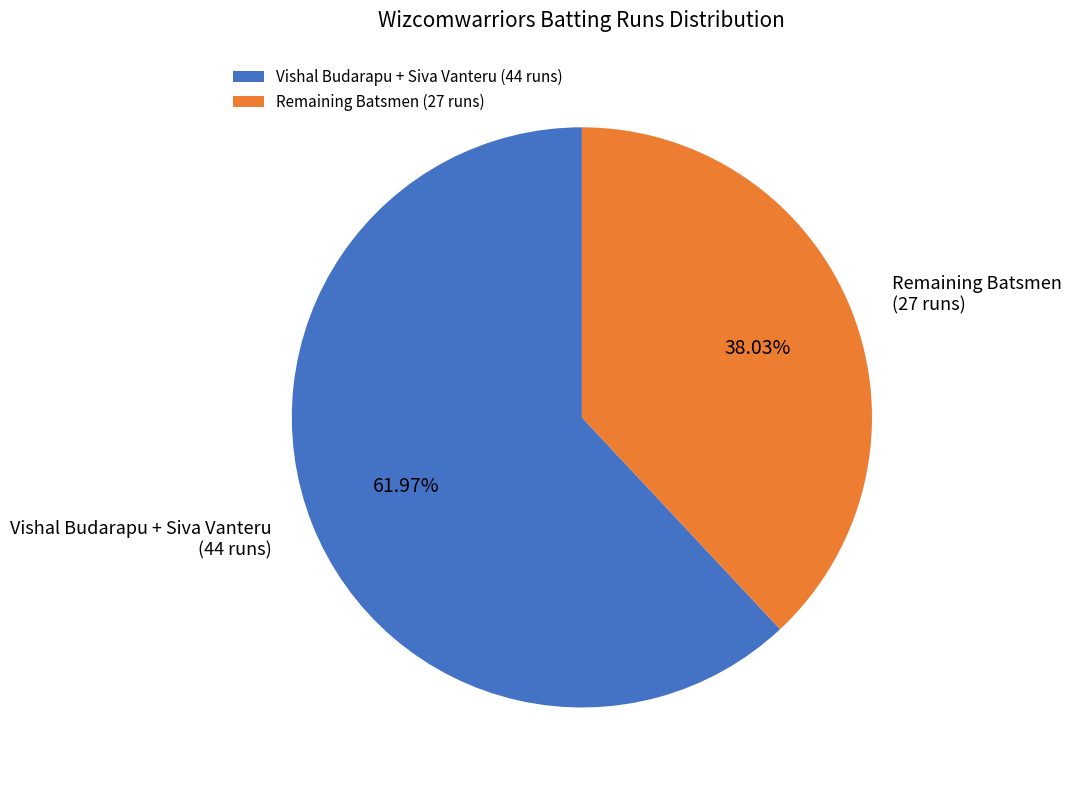

Rank the categories by value from lowest to highest.

Remaining Batsmen (27 runs), Vishal Budarapu + Siva Vanteru (44 runs)